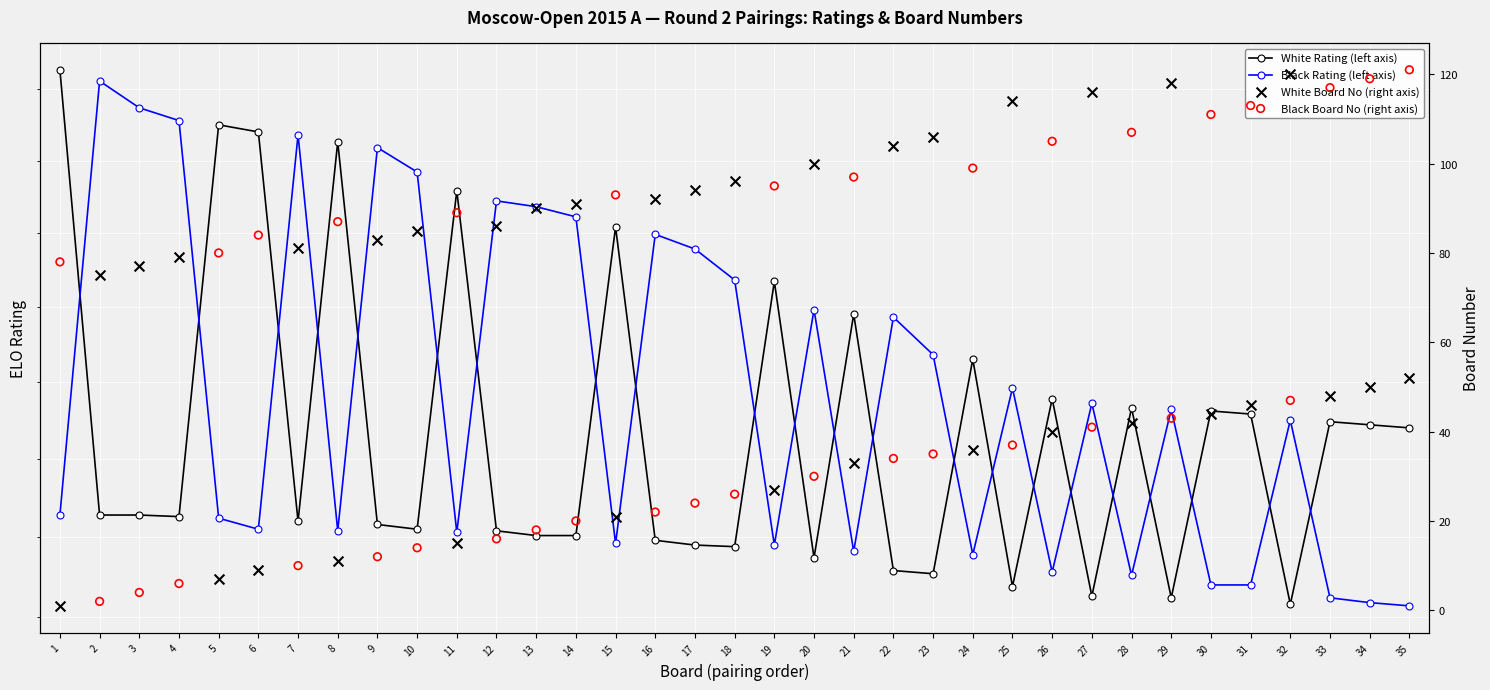

Which series contains the lowest Y value?

White Board No (right axis)